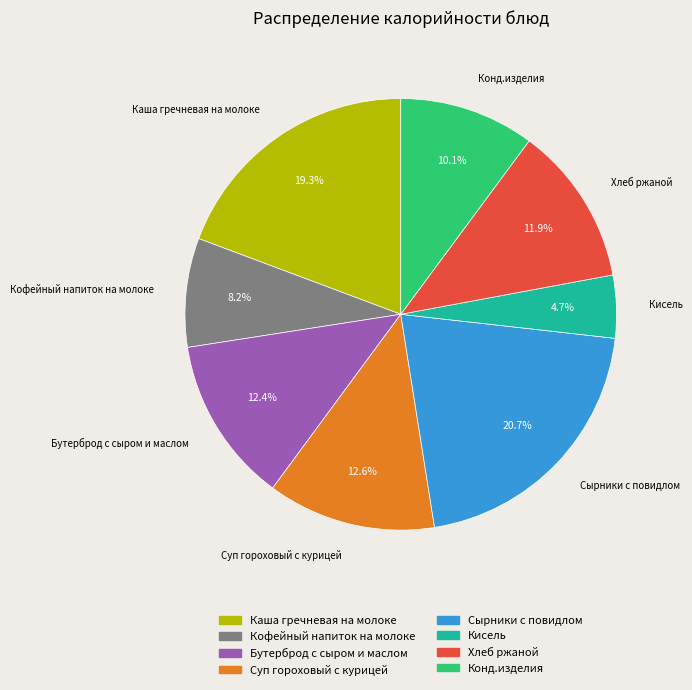

What percentage is NOT represented by Каша гречневая на молоке?

80.7%